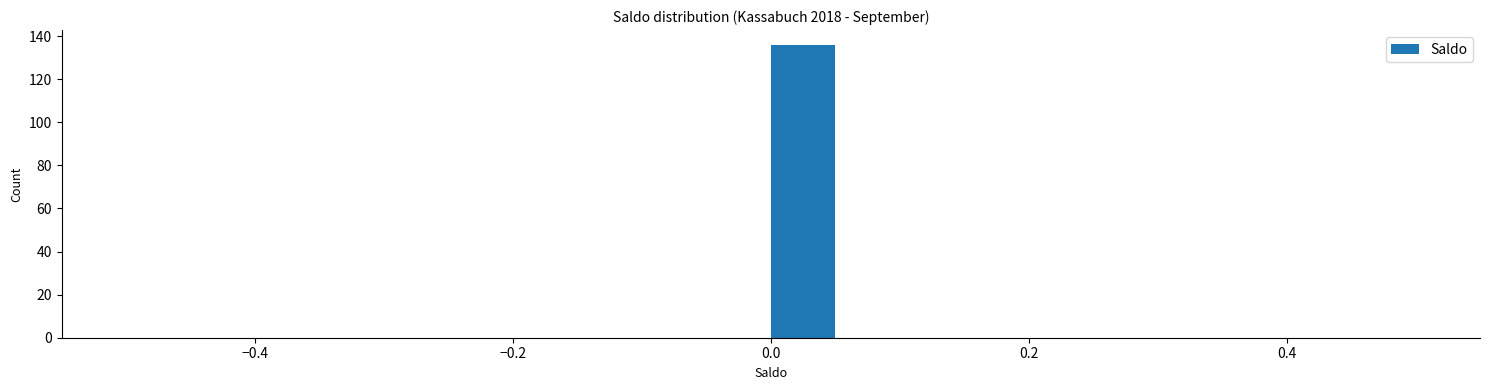

Read against the x-axis, roughly where is the centre of the tallest bar?

0.02